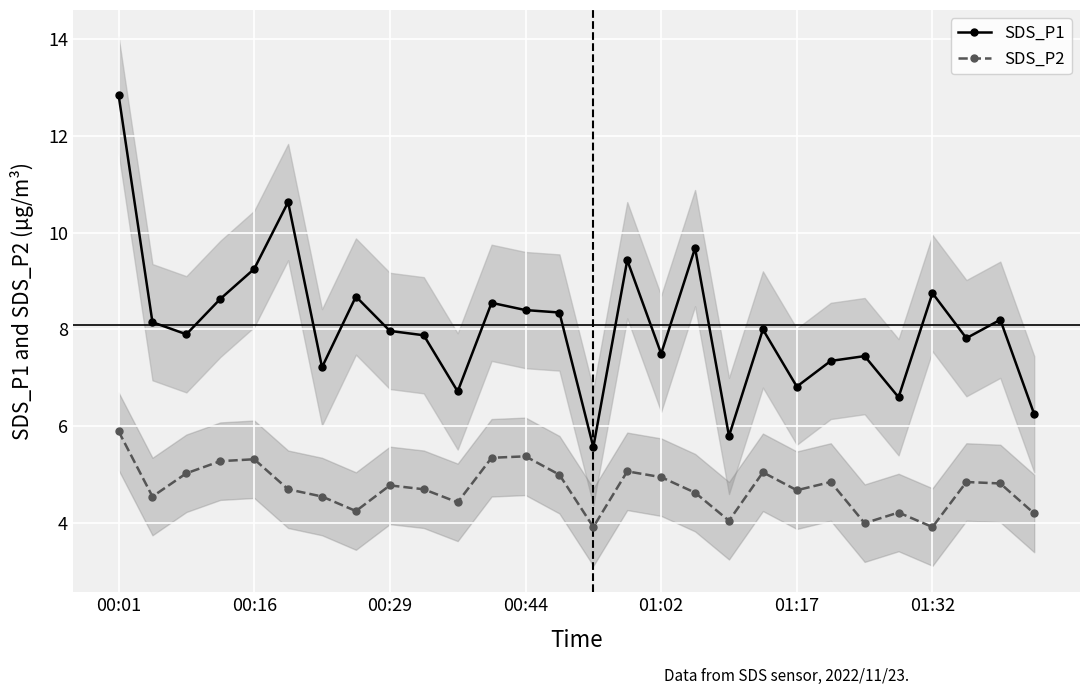

True or false: SDS_P1 and SDS_P2 intersect in this chart.

False